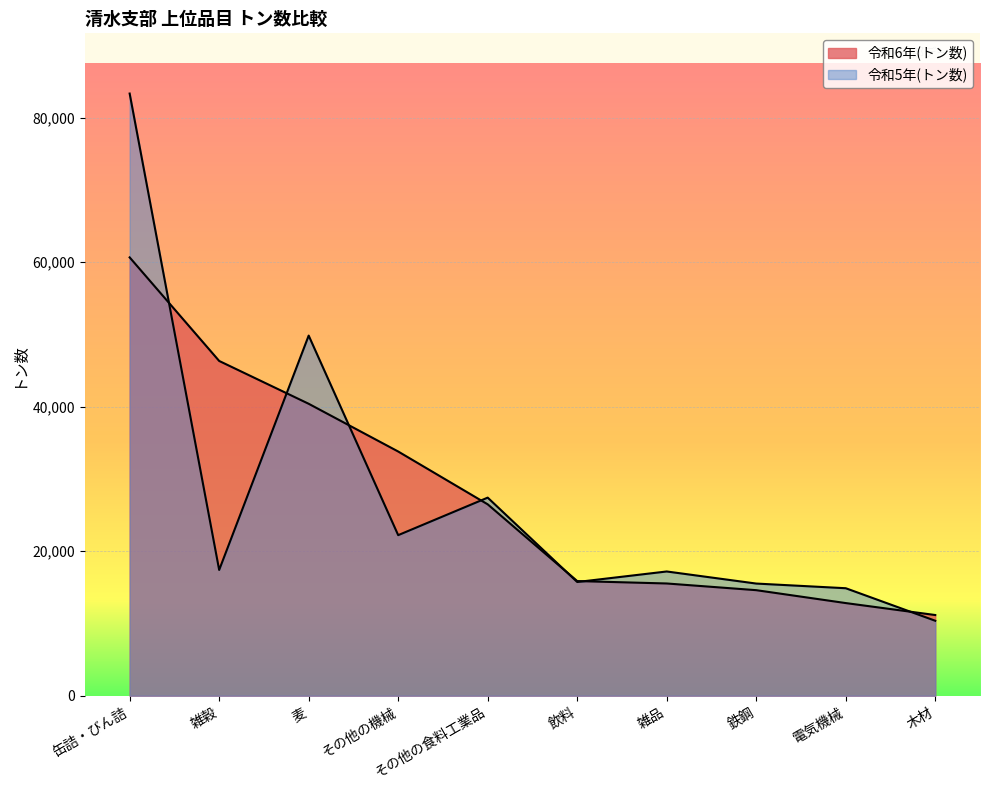

What is the difference between the highest and lowest values at 木材?

792